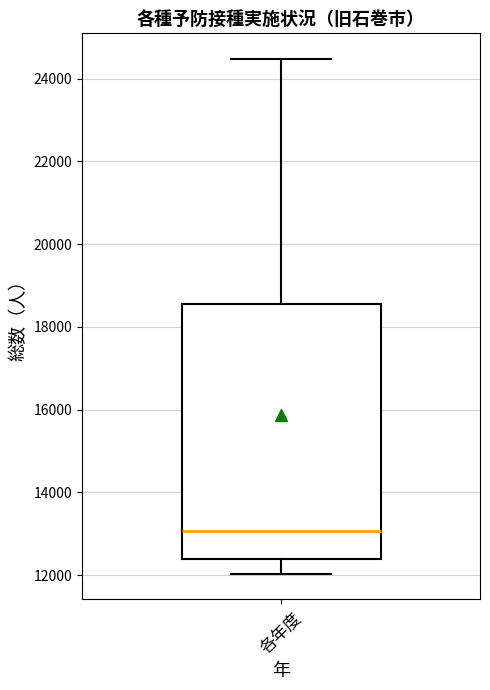

Transcribe this box plot: give where the median line is, the range the box spans, and where the two whiskers end, as read against the y-axis. The values are not printed on the chart, so give them approximately, as read against the axis.

median 13000, box 12400 to 18600, whiskers 12000 to 24400